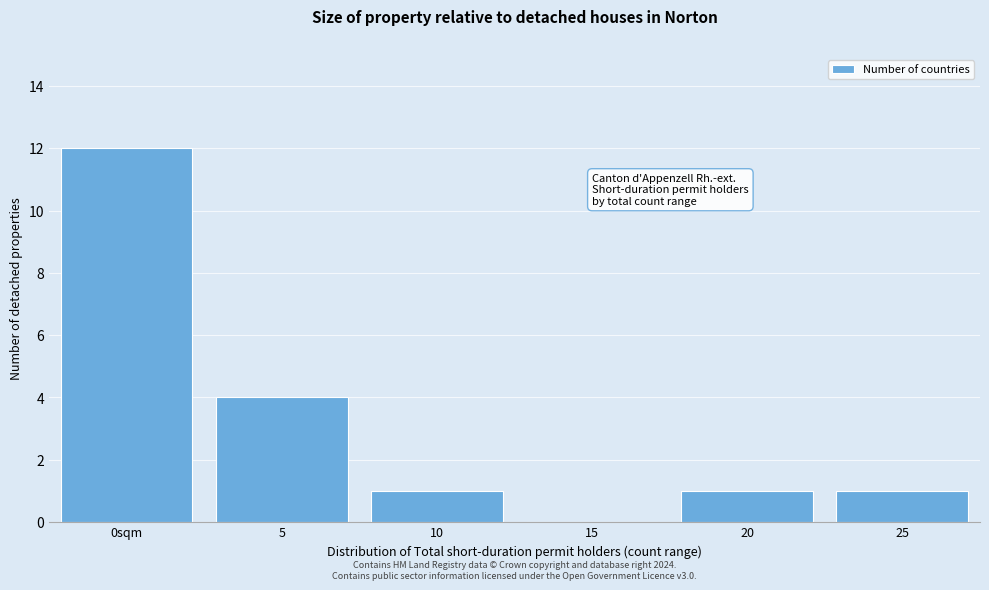

Reading left to right, what are all the values shown in this chart?

0sqm=12	5=4	10=1	15=0	20=1	25=1